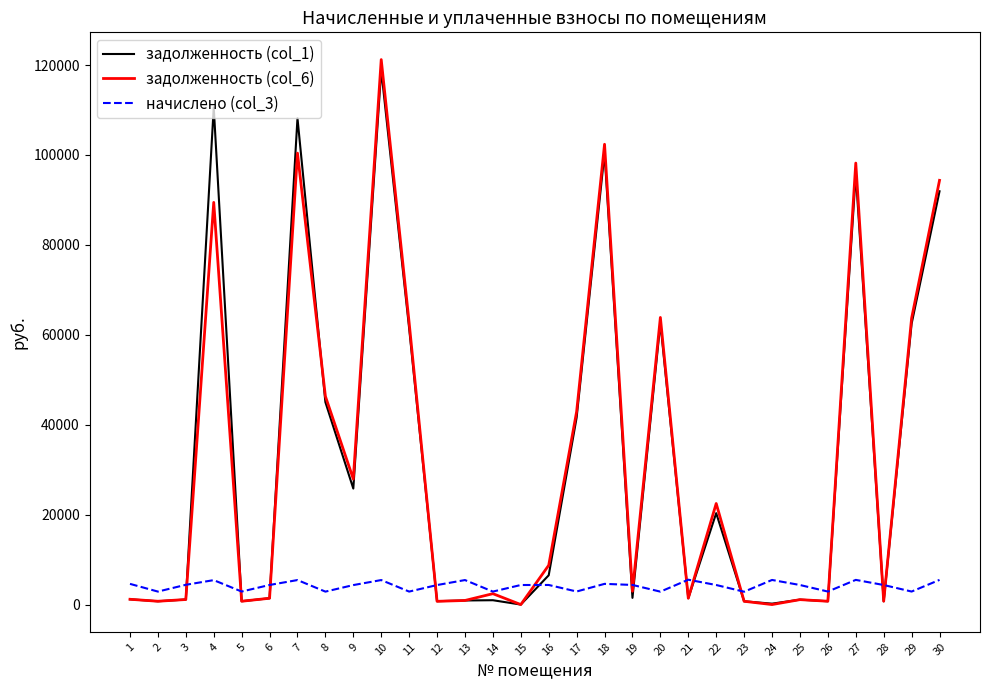

How many intersections are there between начислено (col_3) and задолженность (col_1)?

13